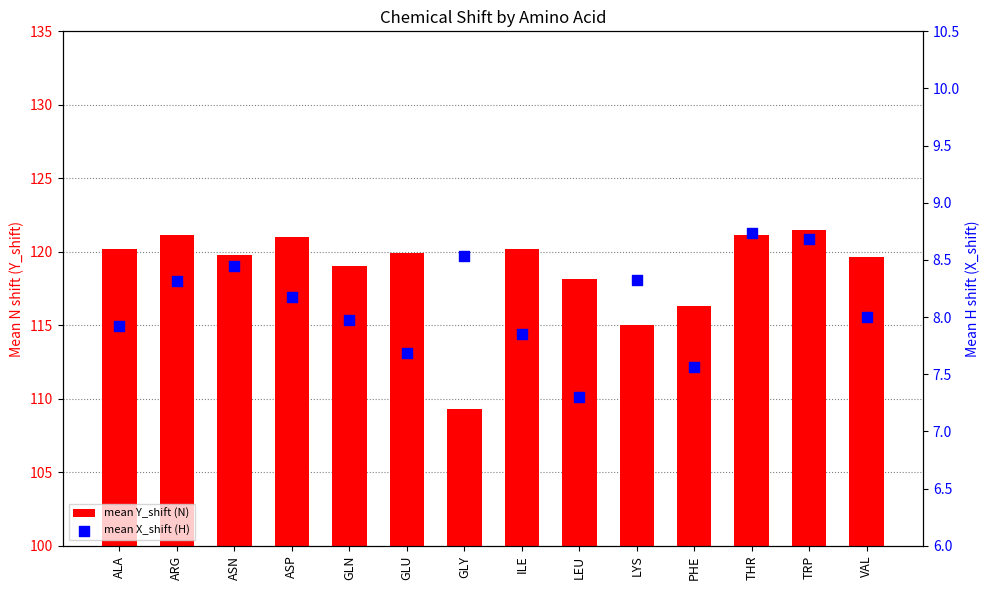

Which series has the largest Y range (max minus min)?

mean Y_shift (N)